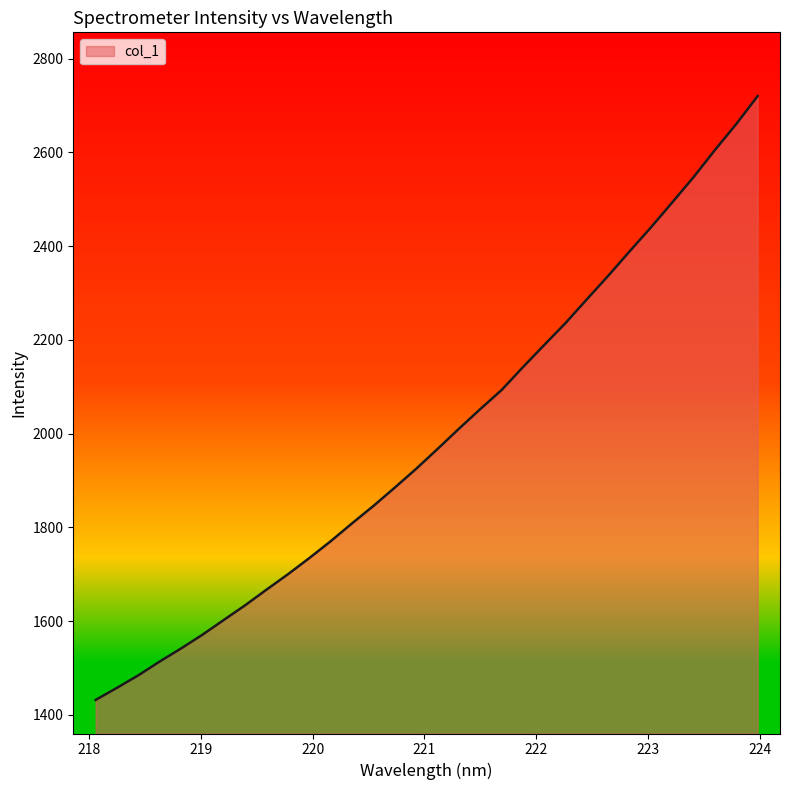

Which category has the highest value across all series?

223.9802